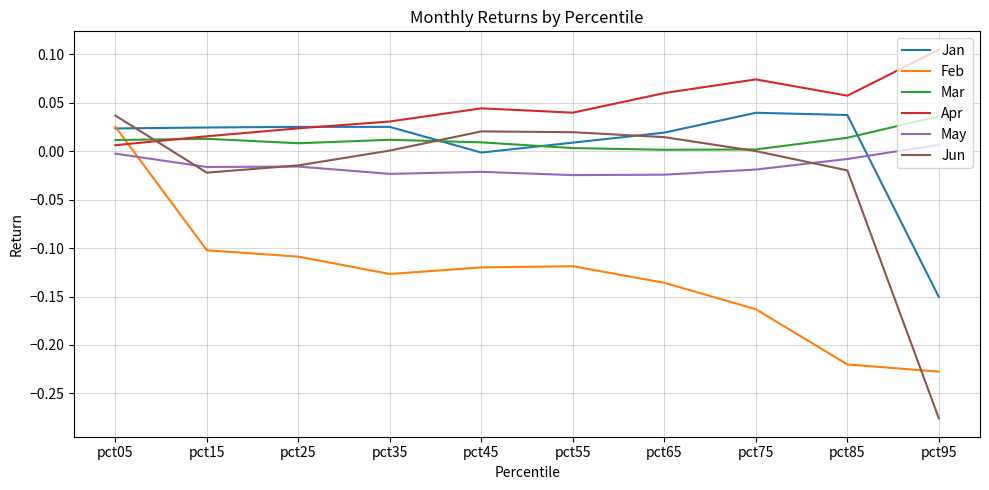

The Jun series shows 0.0 at pct65. True or false?

True